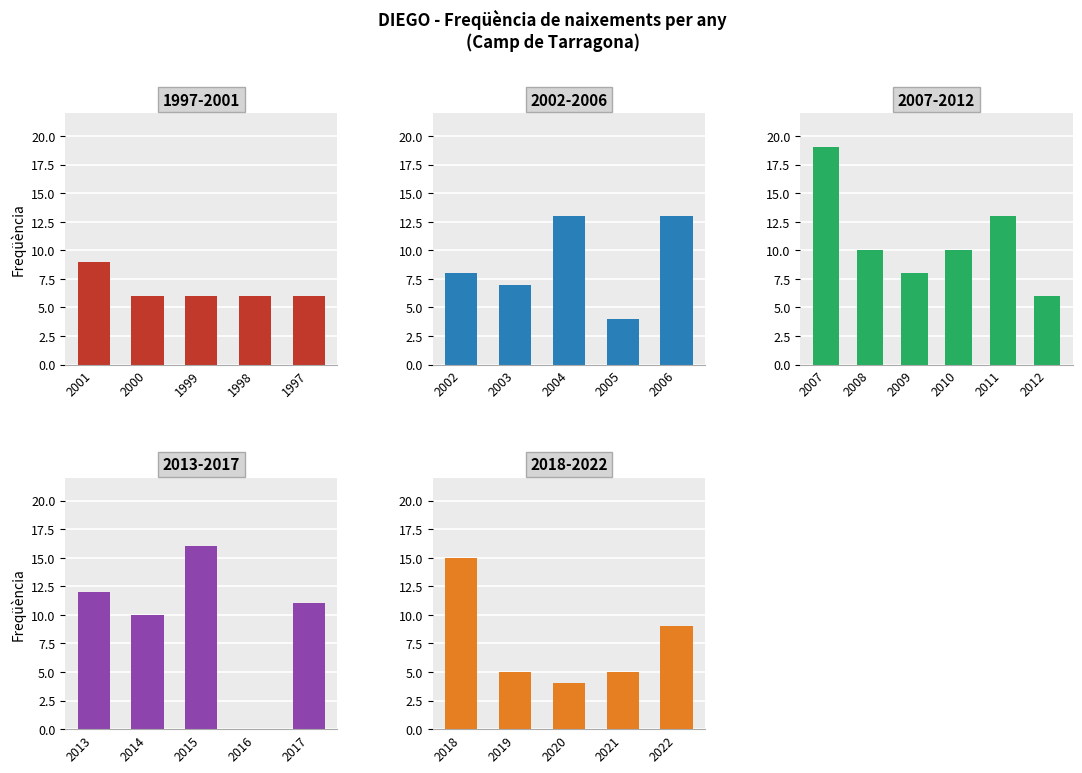

Which category has the highest value across all series?

2007